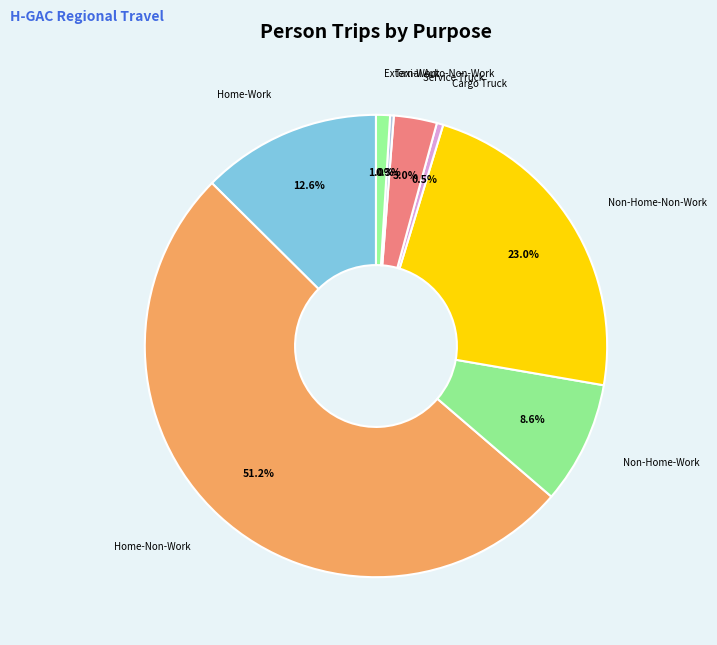

Which has a higher value, Cargo Truck or Home-Non-Work?

Home-Non-Work